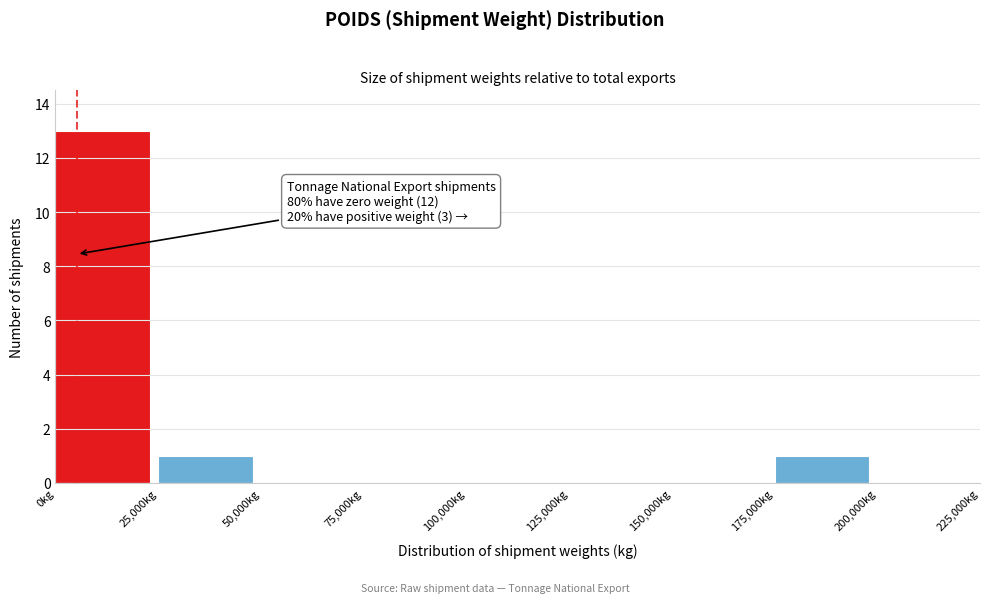

Which range on the x-axis has the tallest bar?

0 to 25000